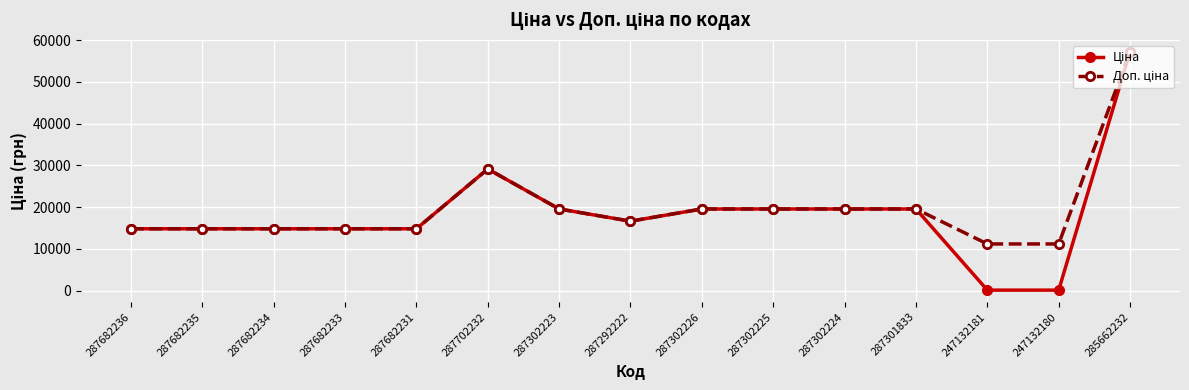

What is the total value across all series at 287682233?

29635.2